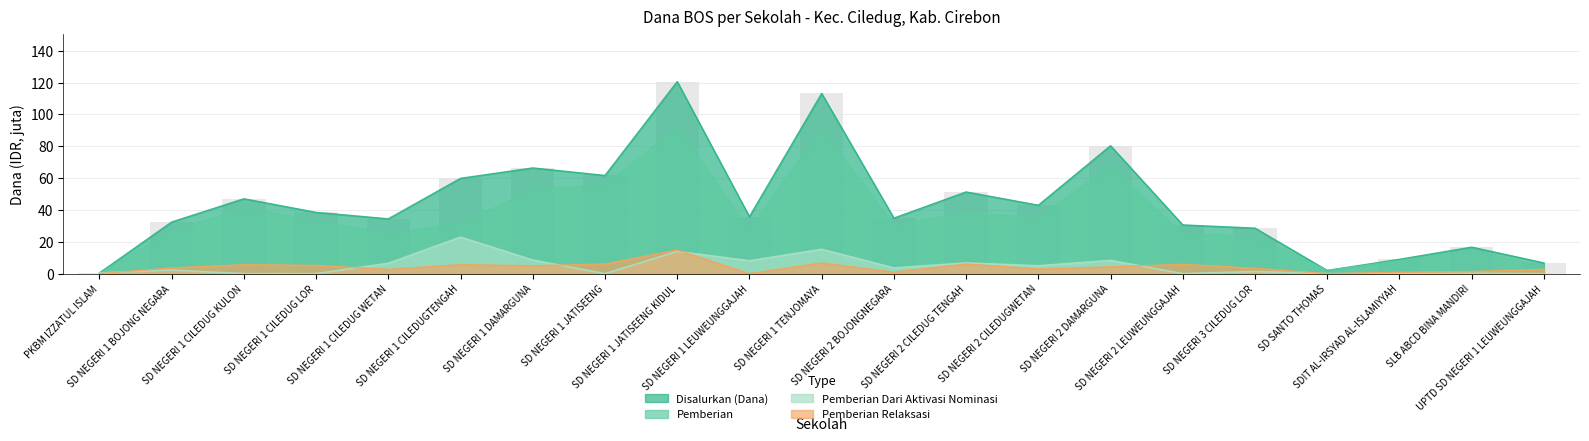

Where is Pemberian Dari Aktivasi Nominasi nearest to the value 11?

SD NEGERI 1 DAMARGUNA